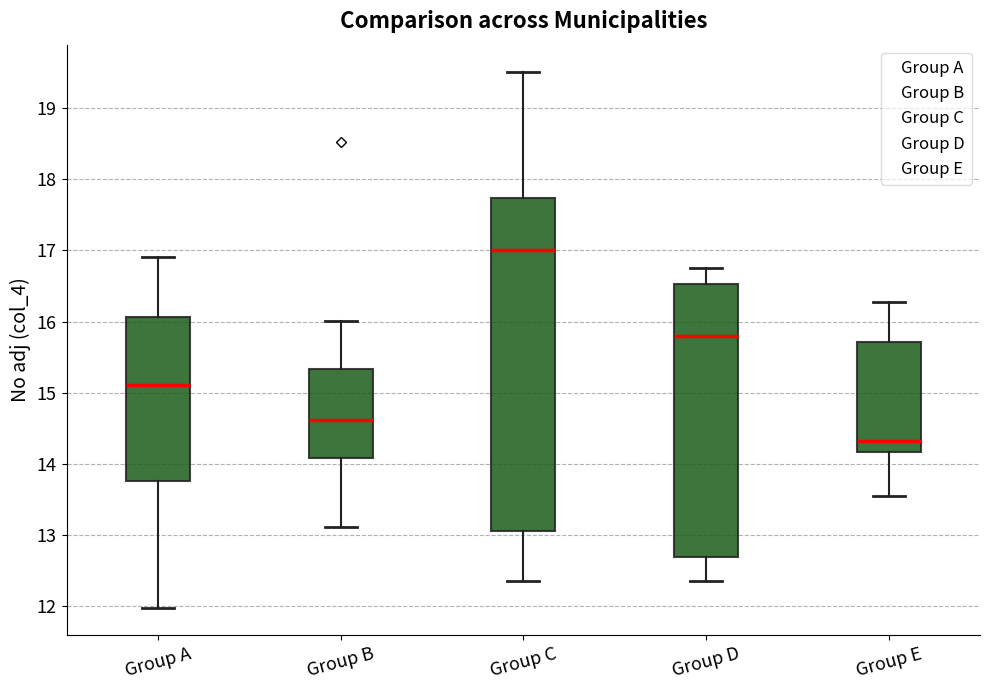

Comparing the boxes themselves (not the whiskers), which one is the tallest?

Group C